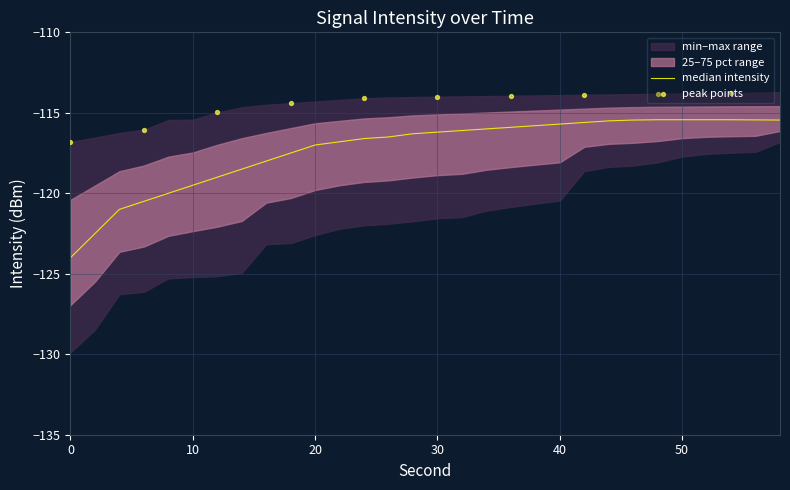

Is the value of intensity_max at 14 greater than the value of intensity_med at 4?

Yes